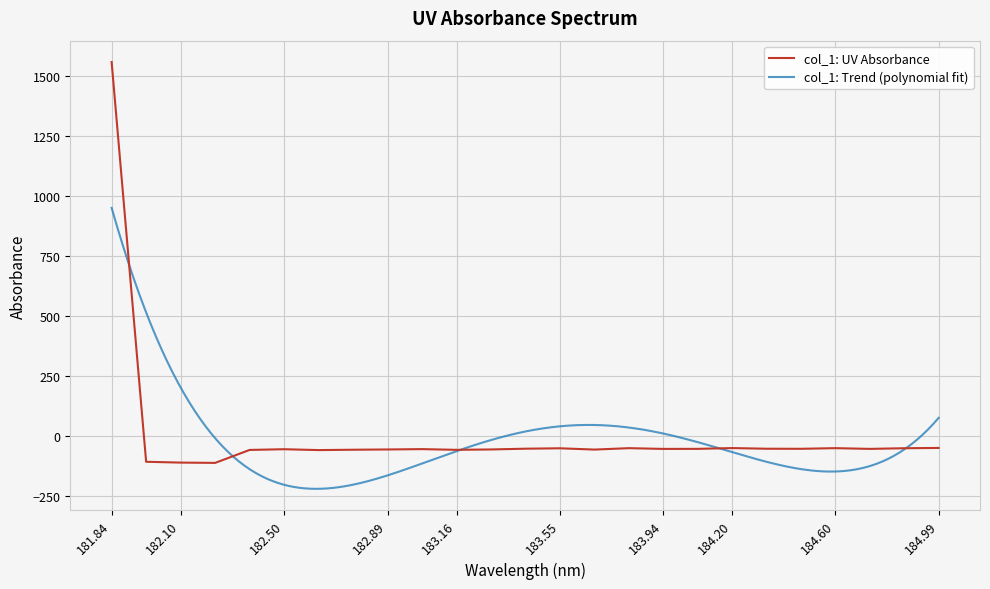

Is it true that col_1: UV Absorbance equals 1557.4 at 181.84?

True